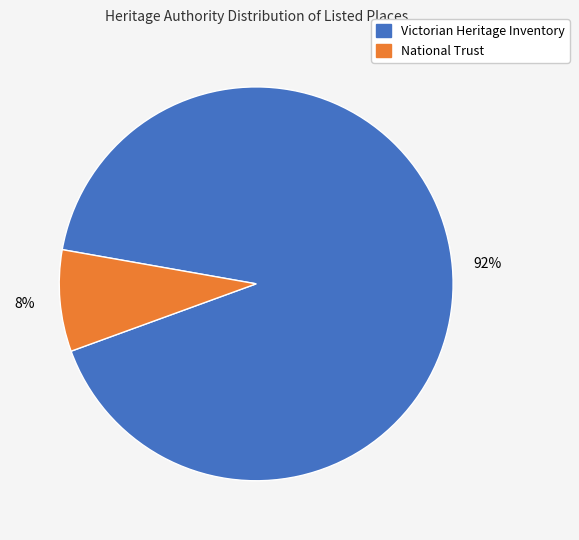

Count the number of slices in the pie.

2